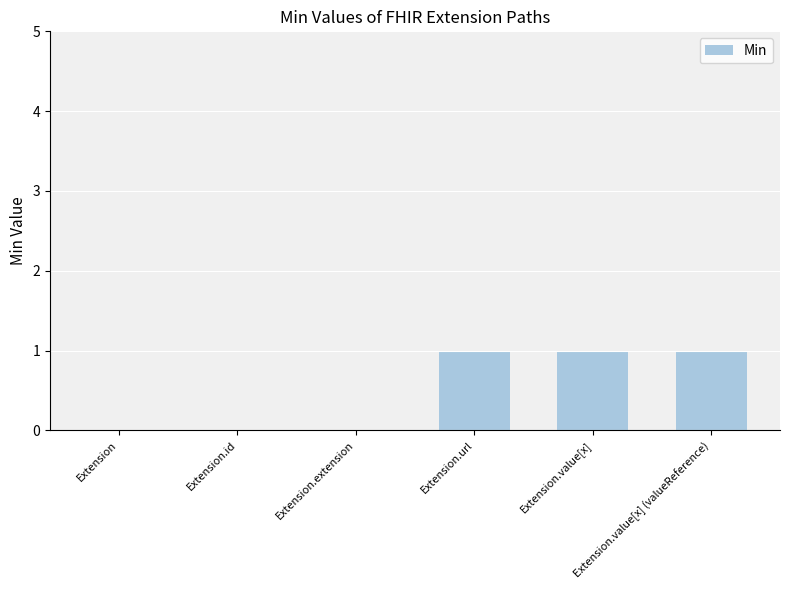

Reading left to right, list all the values displayed in this chart.

0	0	0	1	1	1